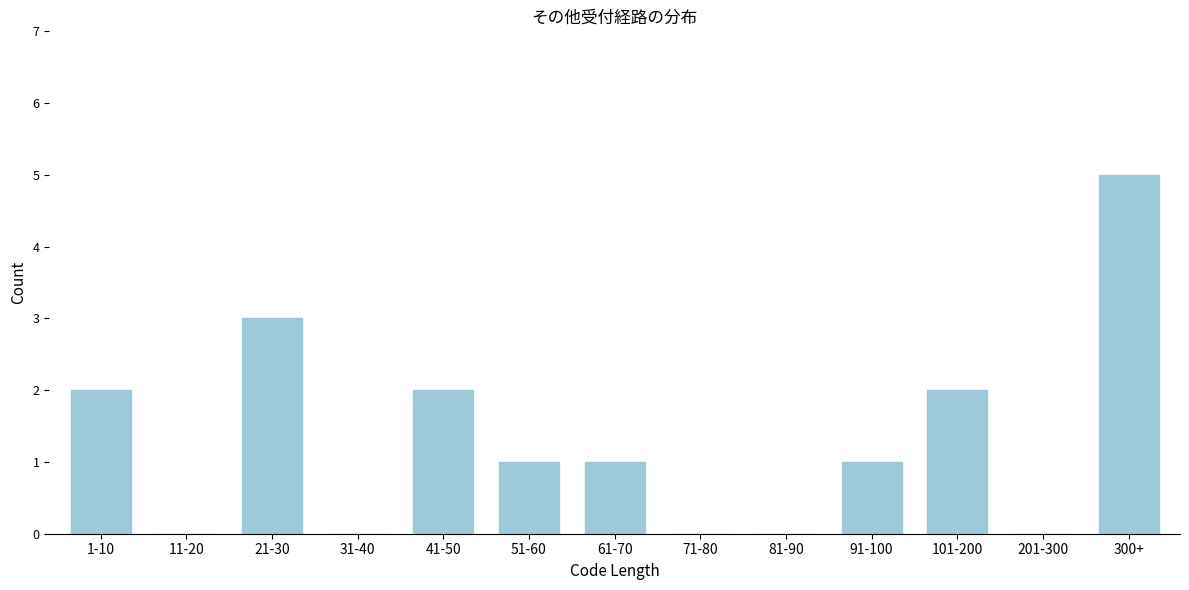

Reading left to right, list all the values displayed in this chart.

1-10=2	11-20=0	21-30=3	31-40=0	41-50=2	51-60=1	61-70=1	71-80=0	81-90=0	91-100=1	101-200=2	201-300=0	300+=5